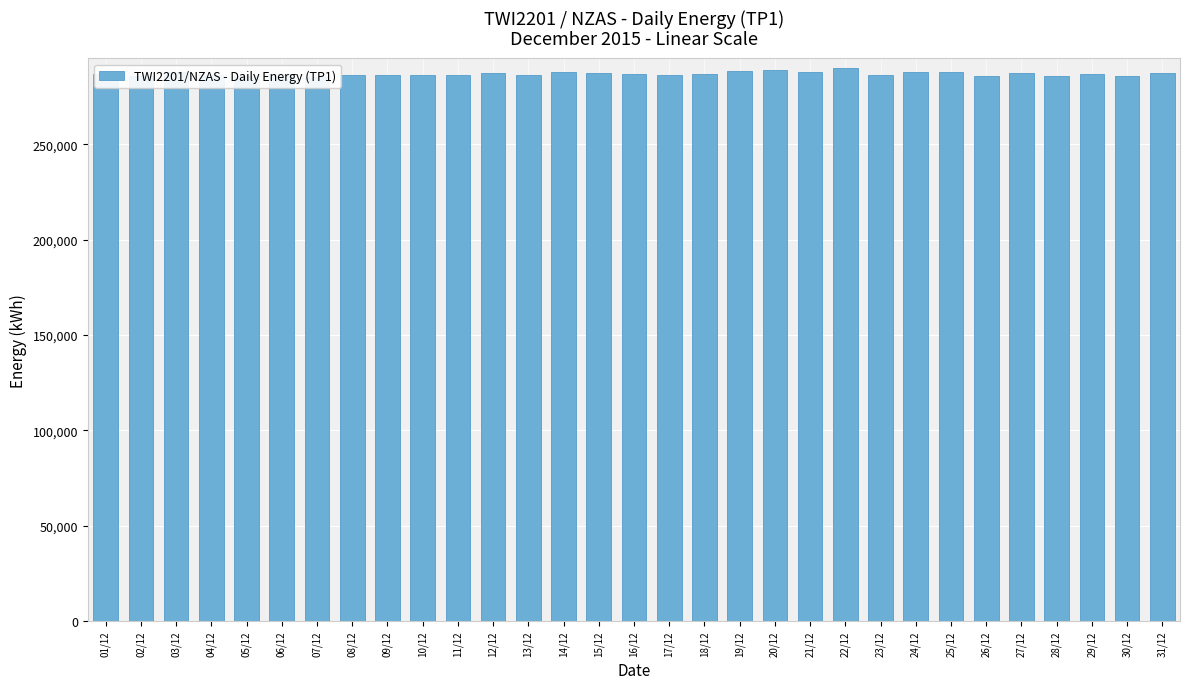

List the labels in order of value, largest first.

22/12, 20/12, 19/12, 24/12, 14/12, 21/12, 25/12, 03/12, 27/12, 31/12, 12/12, 15/12, 29/12, 01/12, 06/12, 18/12, 16/12, 11/12, 09/12, 17/12, 13/12, 10/12, 23/12, 04/12, 08/12, 28/12, 05/12, 26/12, 30/12, 02/12, 07/12